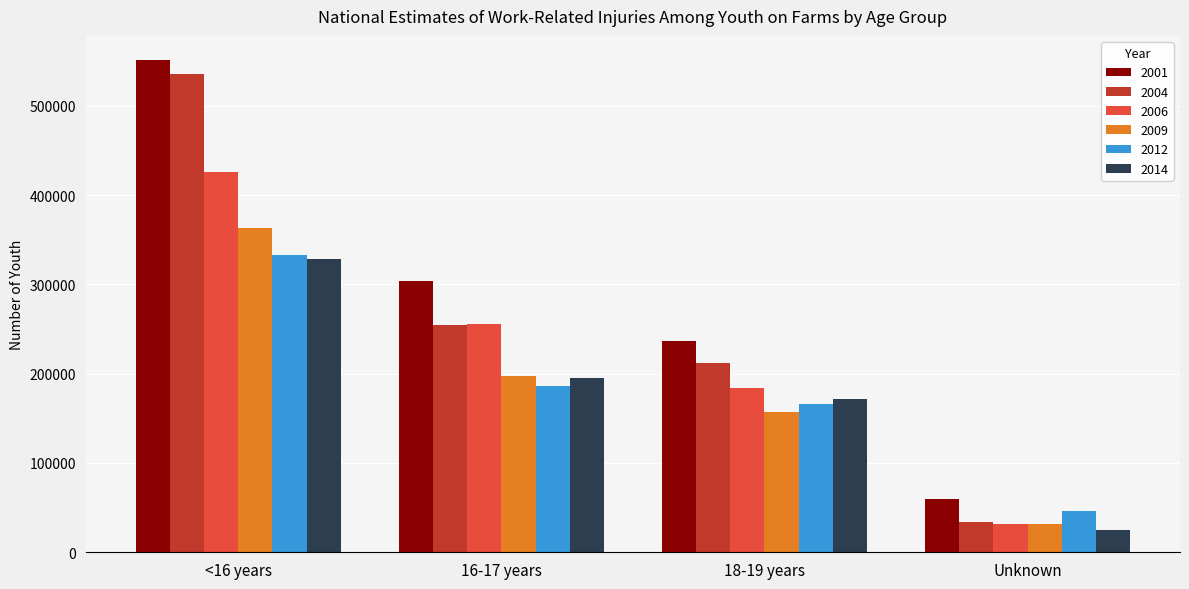

How many distinct data groups are displayed?

6